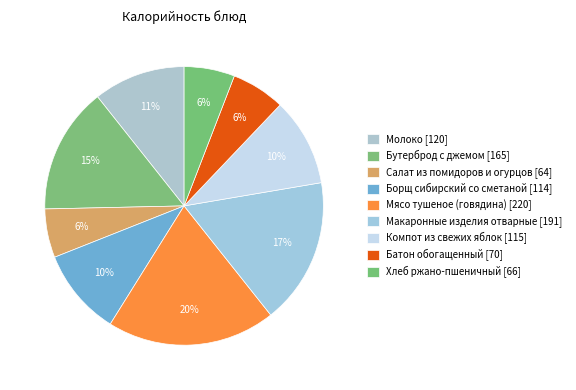

True or false: Компот из свежих яблок accounts for 1% of the total.

False